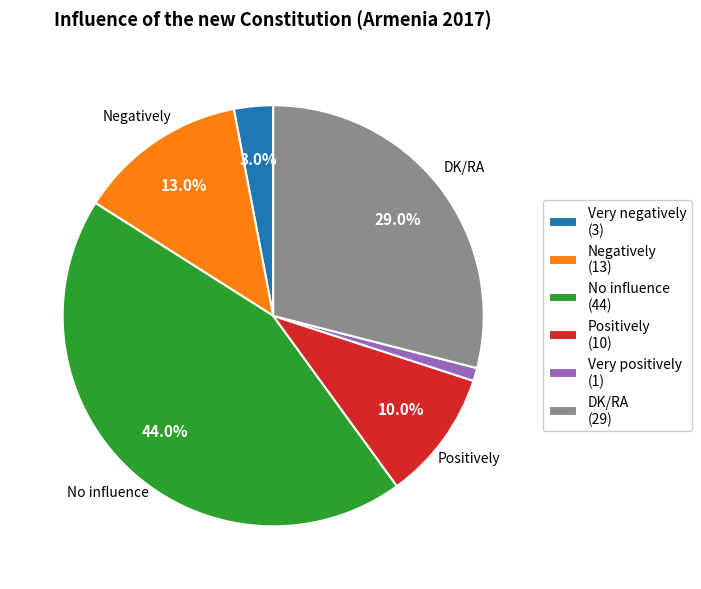

How many slices are in this pie chart?

6